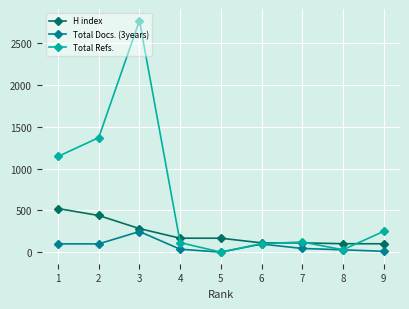

At 2, list the series in order from largest to smallest.

Total Refs., H index, Total Docs. (3years)